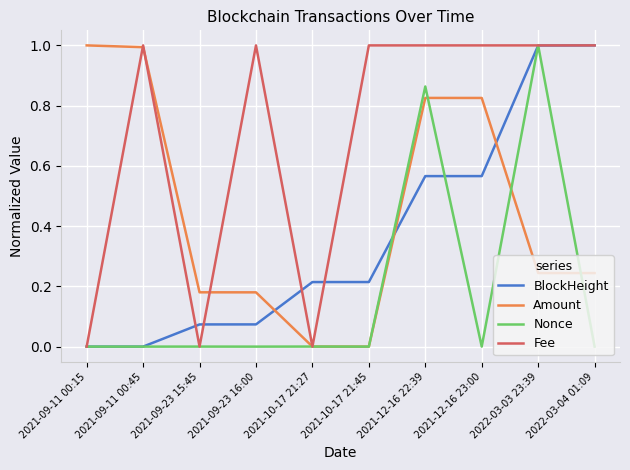

Between 2021-09-23 15:45 and 2022-03-03 23:39, which series saw the biggest shift?

Fee